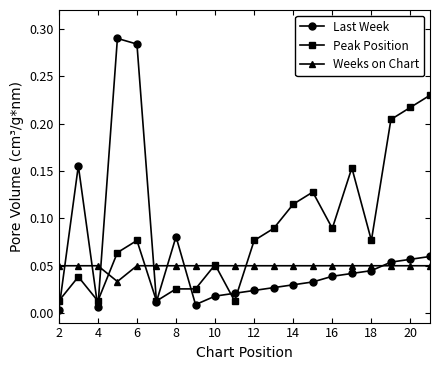

How many intersections are there between Weeks on Chart and Last Week?

7